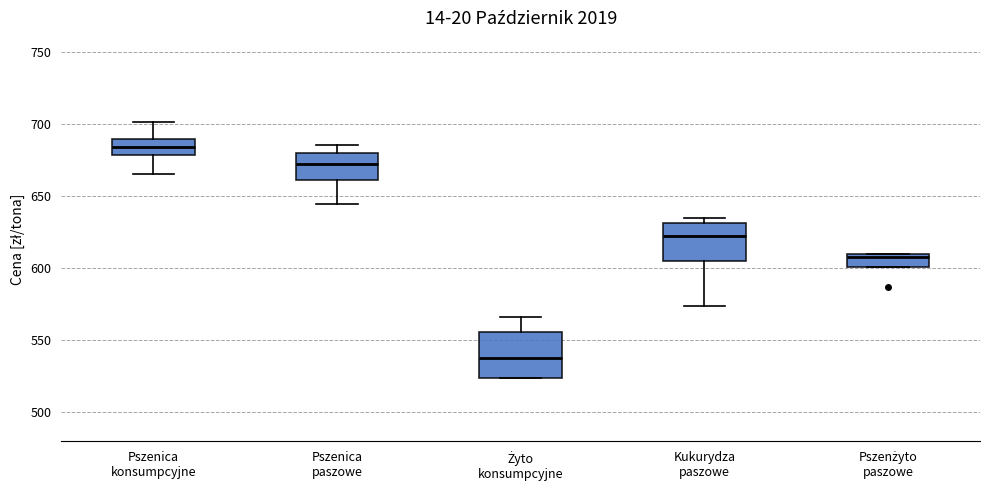

Comparing the boxes themselves (not the whiskers), which one is the tallest?

Żyto konsumpcyjne